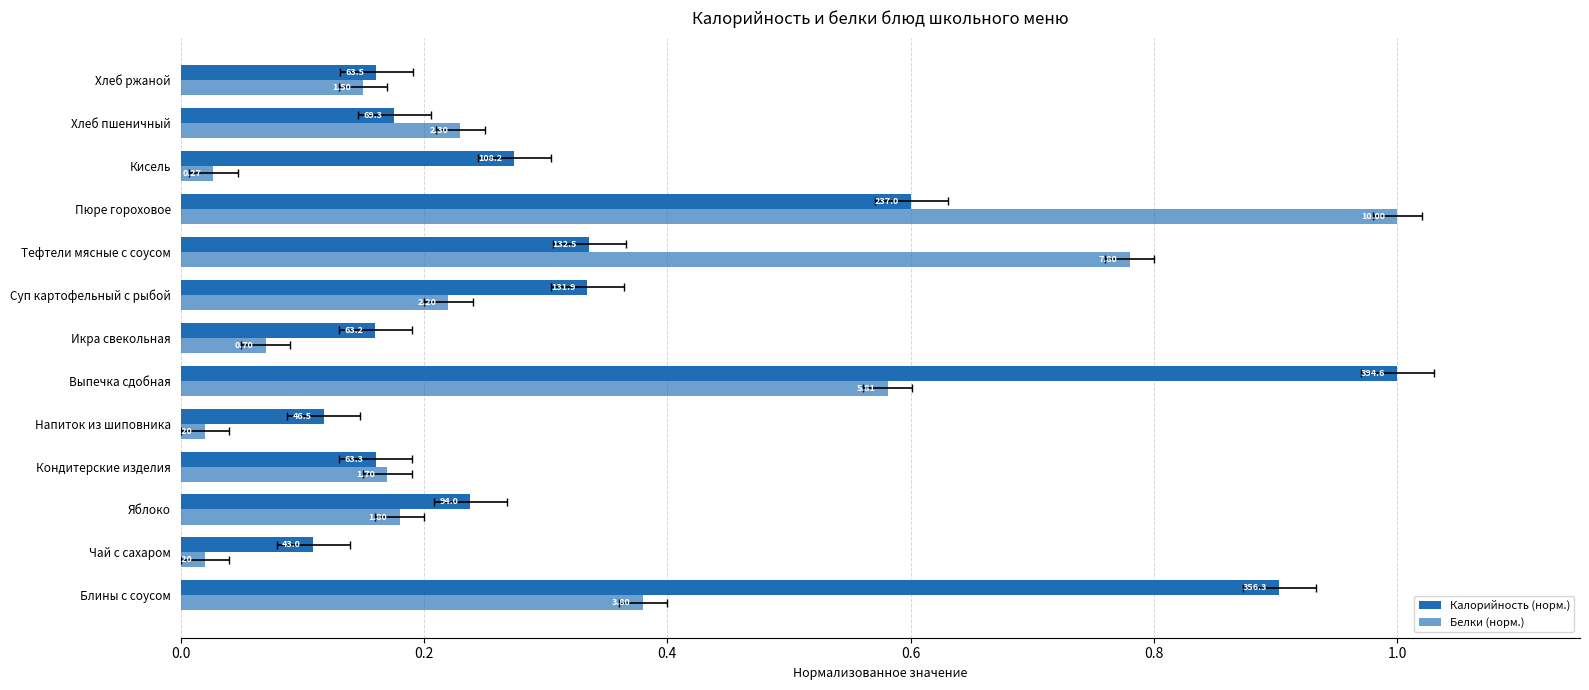

Reading left to right, what are all the values shown in this chart?

Калорийность (норм.): 0.9	0.1	0.2	0.2	0.1	1.0	0.2	0.3	0.3	0.6	0.3	0.2	0.2
Белки (норм.): 0.4	0.0	0.2	0.2	0.0	0.6	0.1	0.2	0.8	1.0	0.0	0.2	0.1